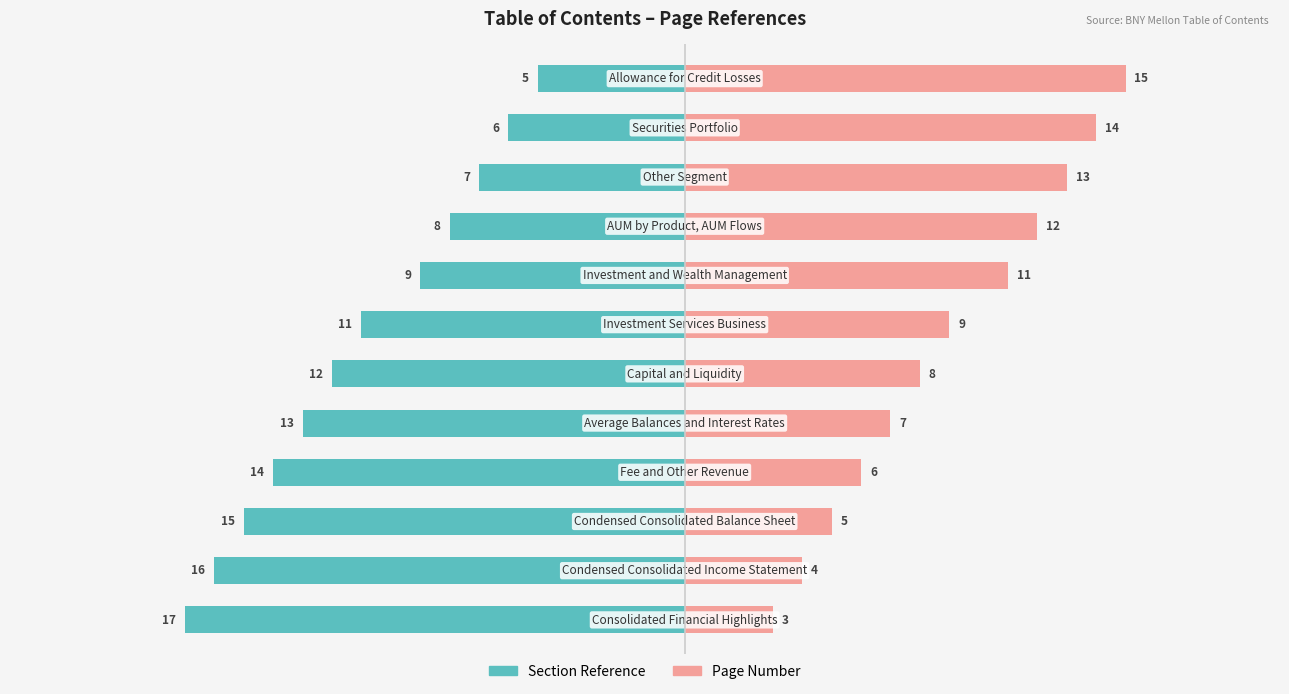

What is the value of the Page Number bar at the 5th from the left?

7